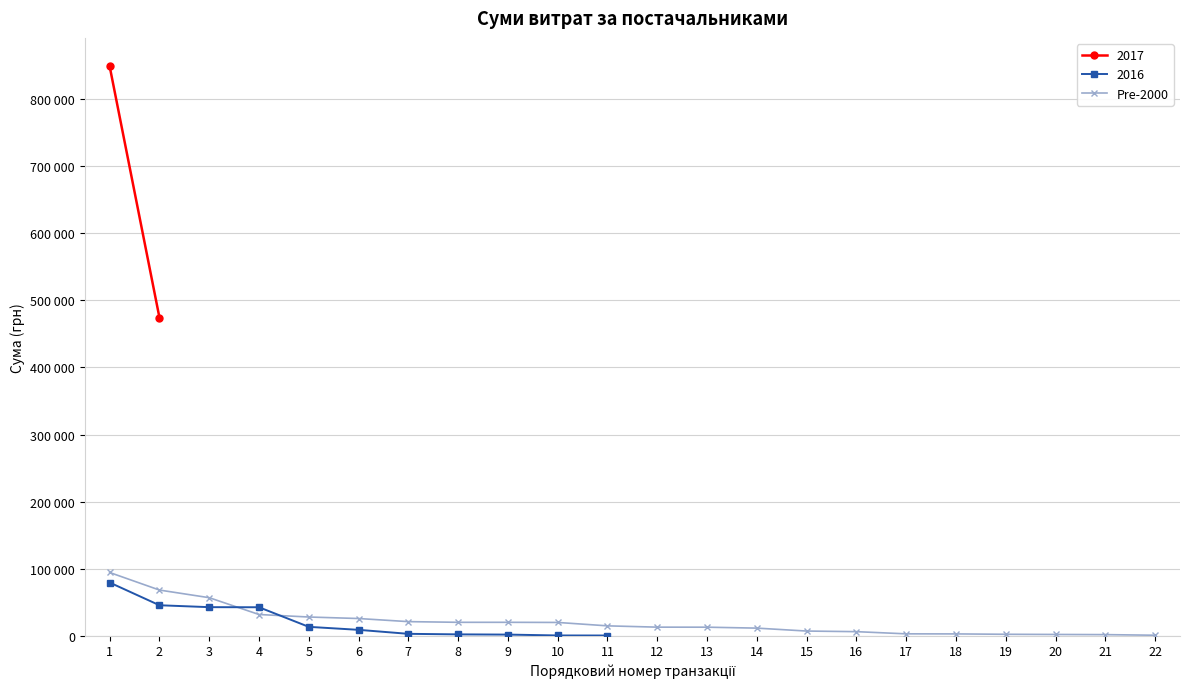

What is the value of the 9th point from the left?

20000.0